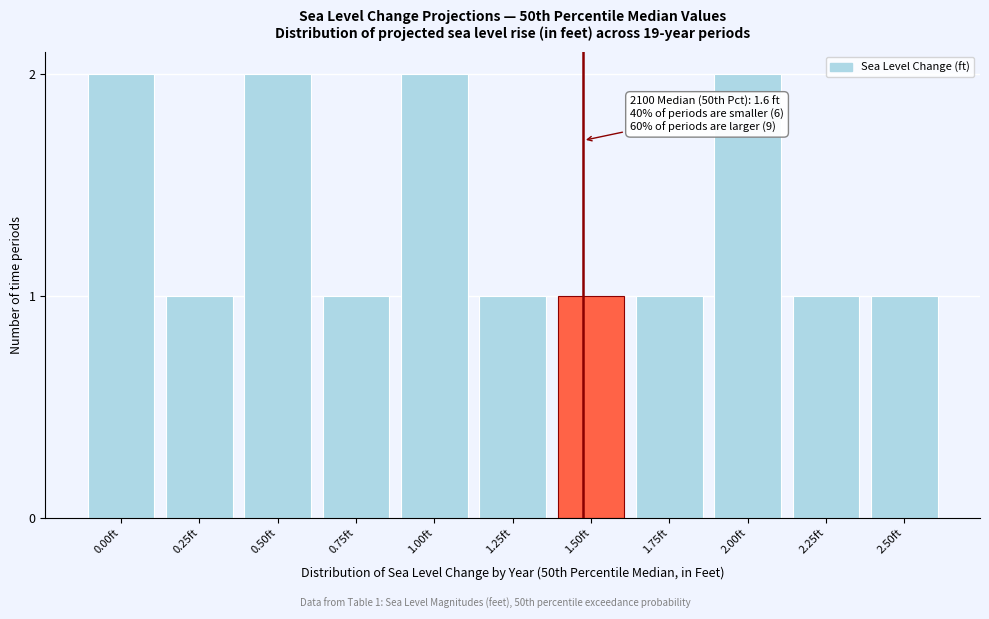

Reading left to right, what are all the values shown in this chart?

0.00ft=2	0.25ft=1	0.50ft=2	0.75ft=1	1.00ft=2	1.25ft=1	1.50ft=1	1.75ft=1	2.00ft=2	2.25ft=1	2.50ft=1